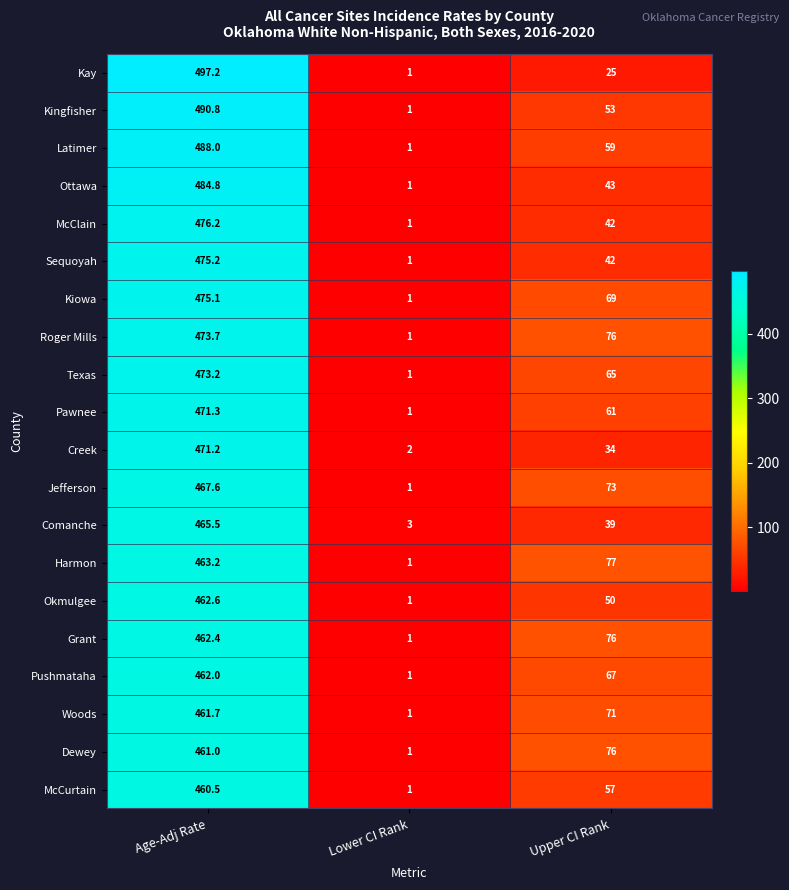

What is the smallest value displayed?

1.0